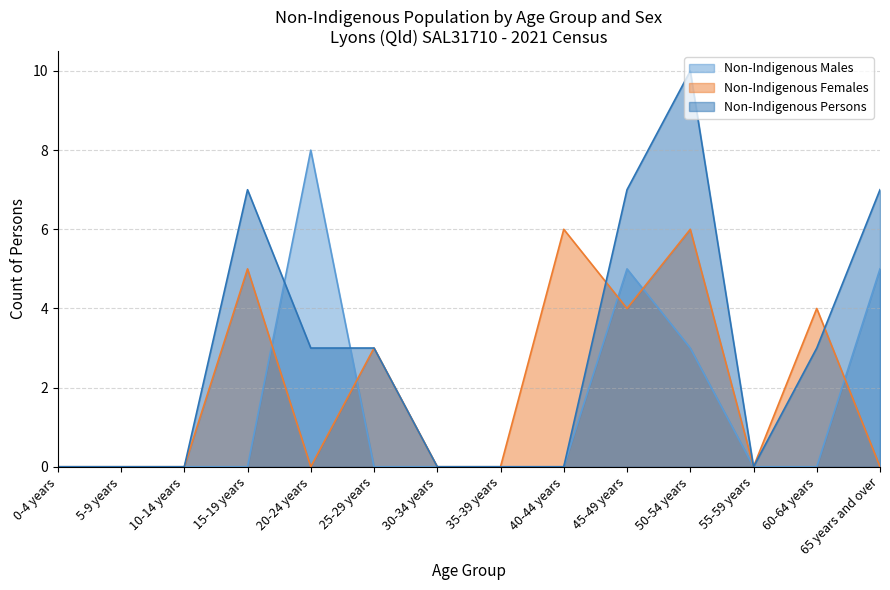

Which series changed the most between 25-29 years and 35-39 years?

Non-Indigenous Females